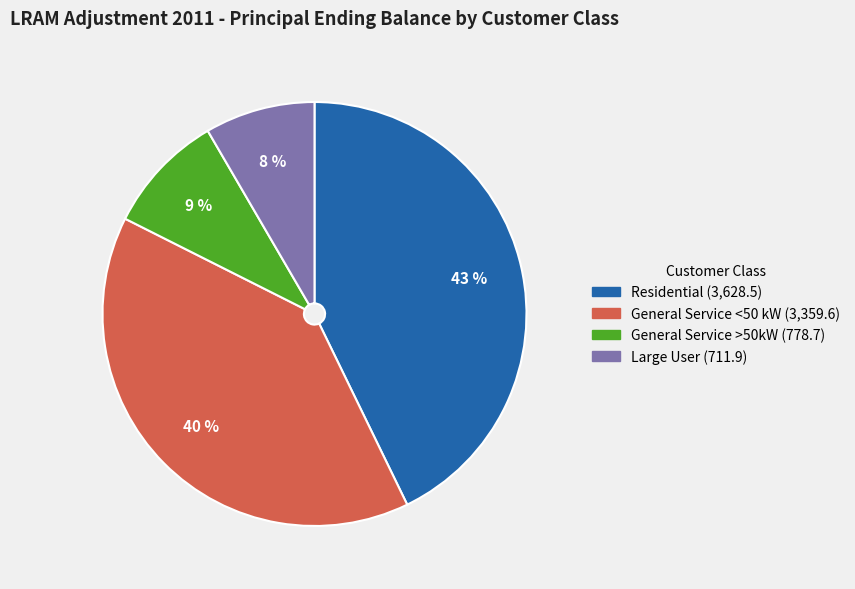

How many slices are in this pie chart?

4